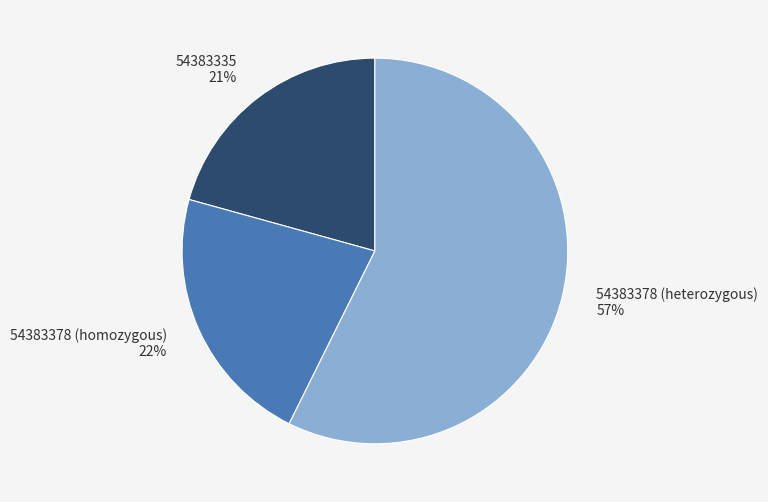

Is it true that 54383335 is 21% of the pie?

True